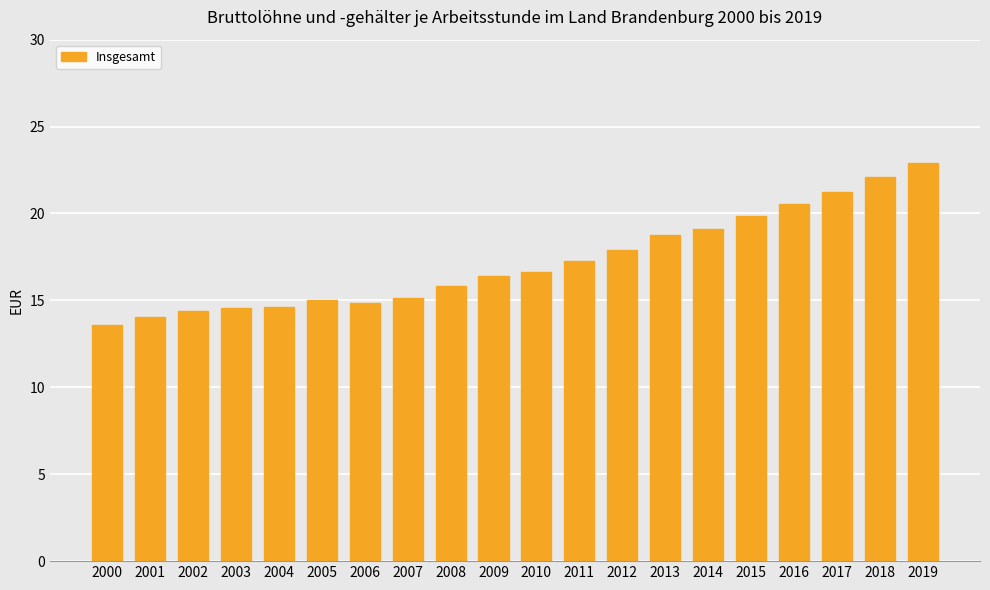

What is the difference between the maximum and minimum values?

9.3